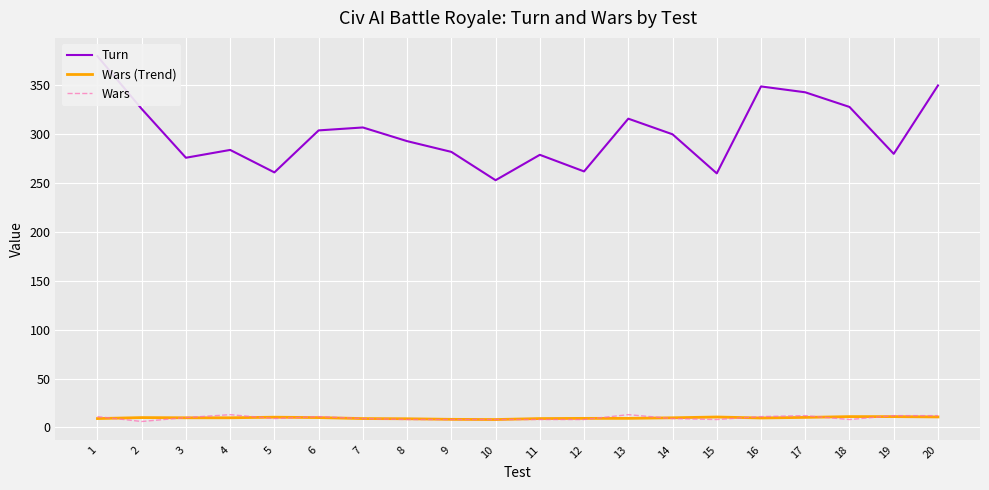

True or false: Turn and Wars intersect in this chart.

False